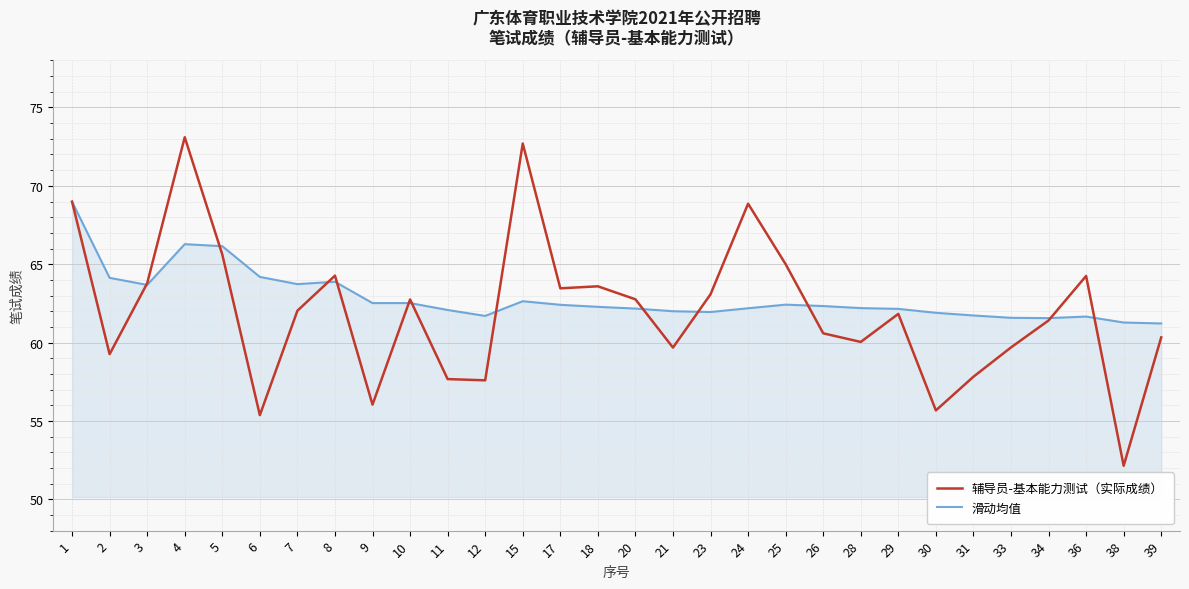

List the series in order of their overall mean, lowest first.

辅导员-基本能力测试（实际成绩）, 滑动均值